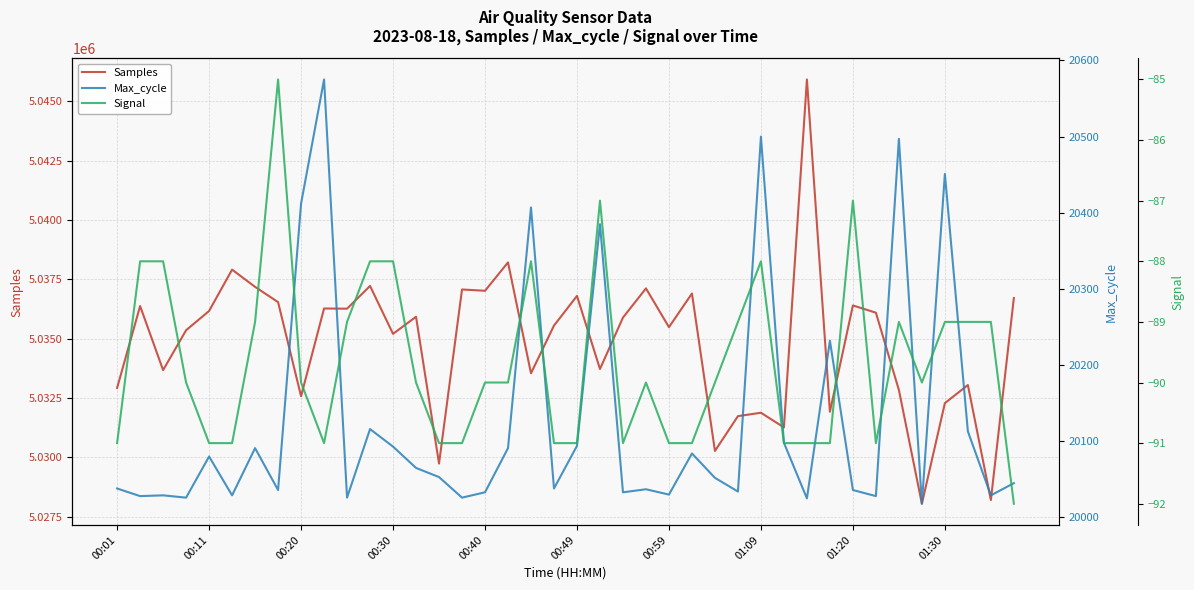

What is the minimum value for Samples?

5028045